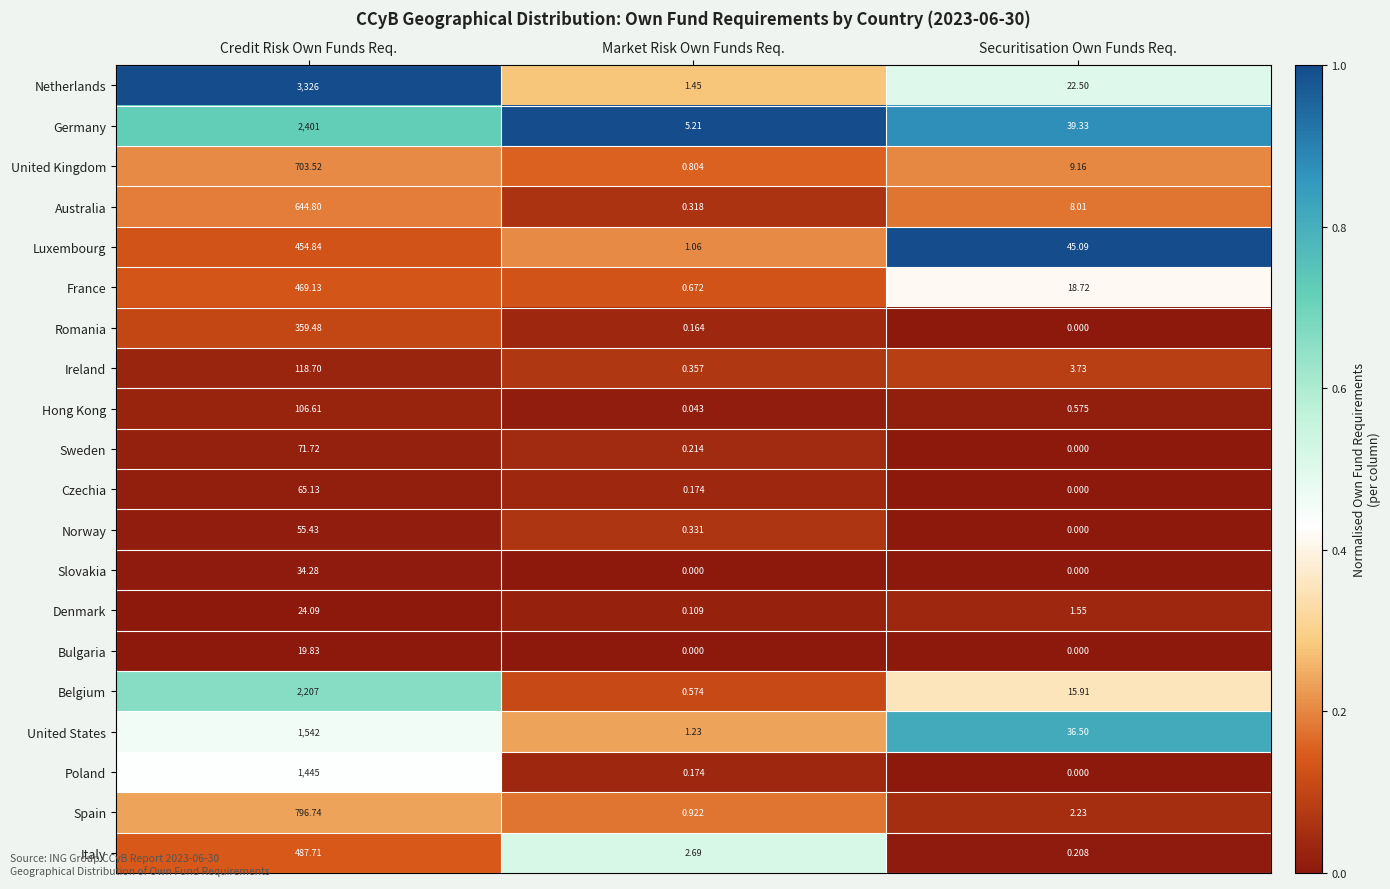

What is the difference between the highest and lowest values at Credit Risk Own Funds Req.?

3306.2